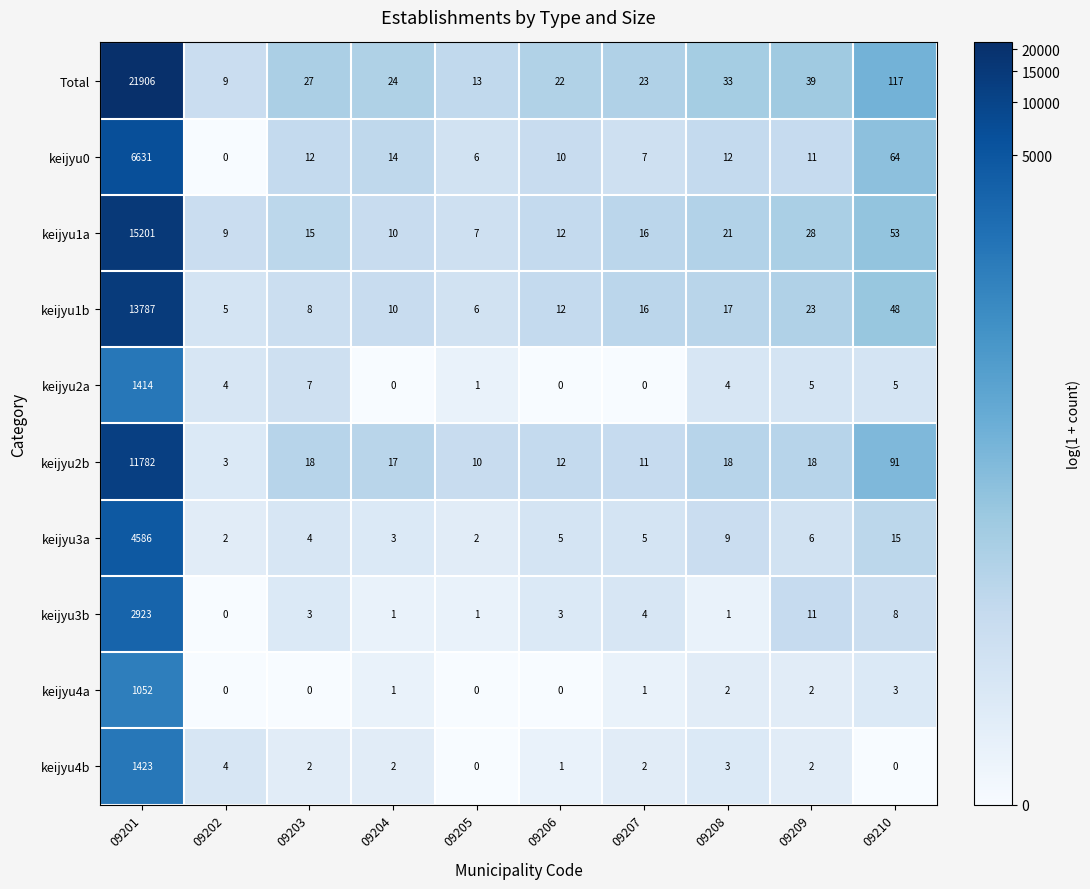

What value does the keijyu2b series have at 09201?

11782